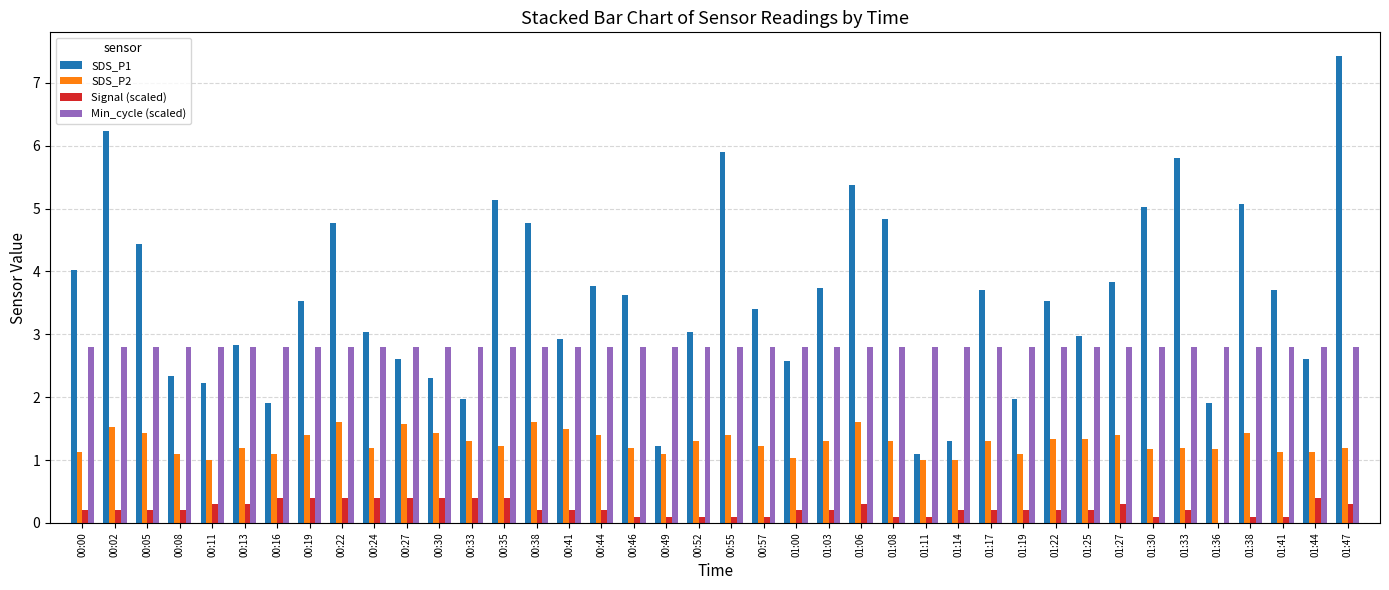

Between 00:02 and 00:16, which series saw the biggest shift?

SDS_P1